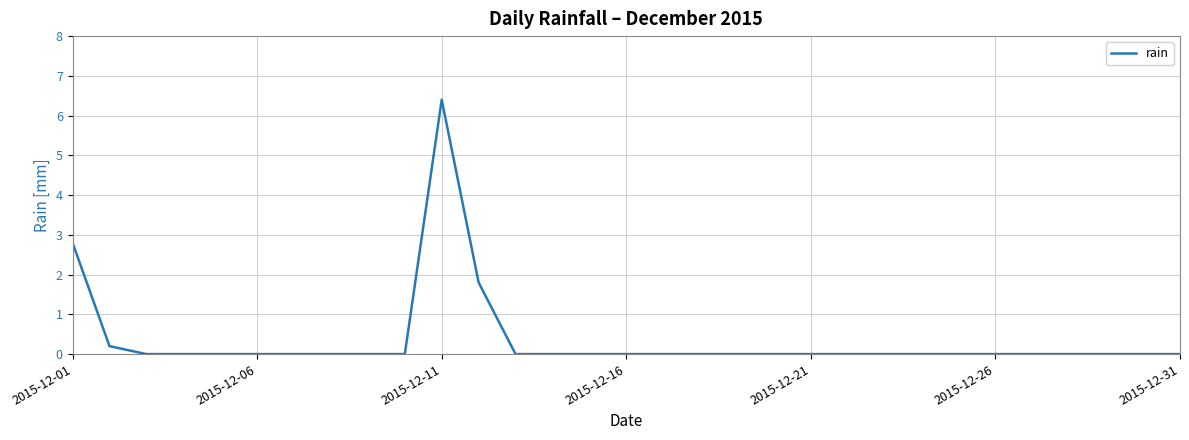

Does the chart display data point markers on the line(s)?

No